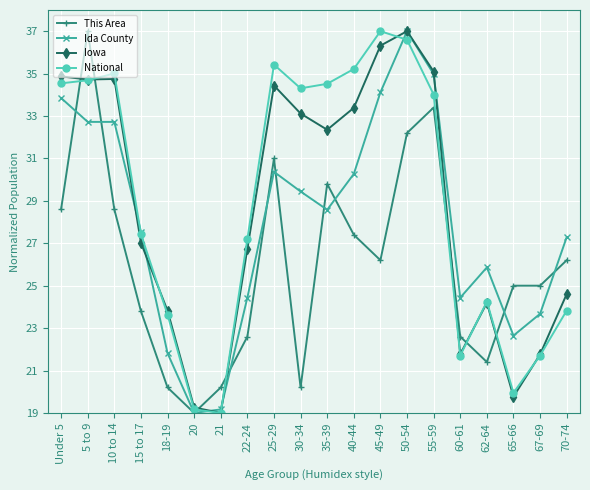

At how many categories does at least one series exceed 27?

13